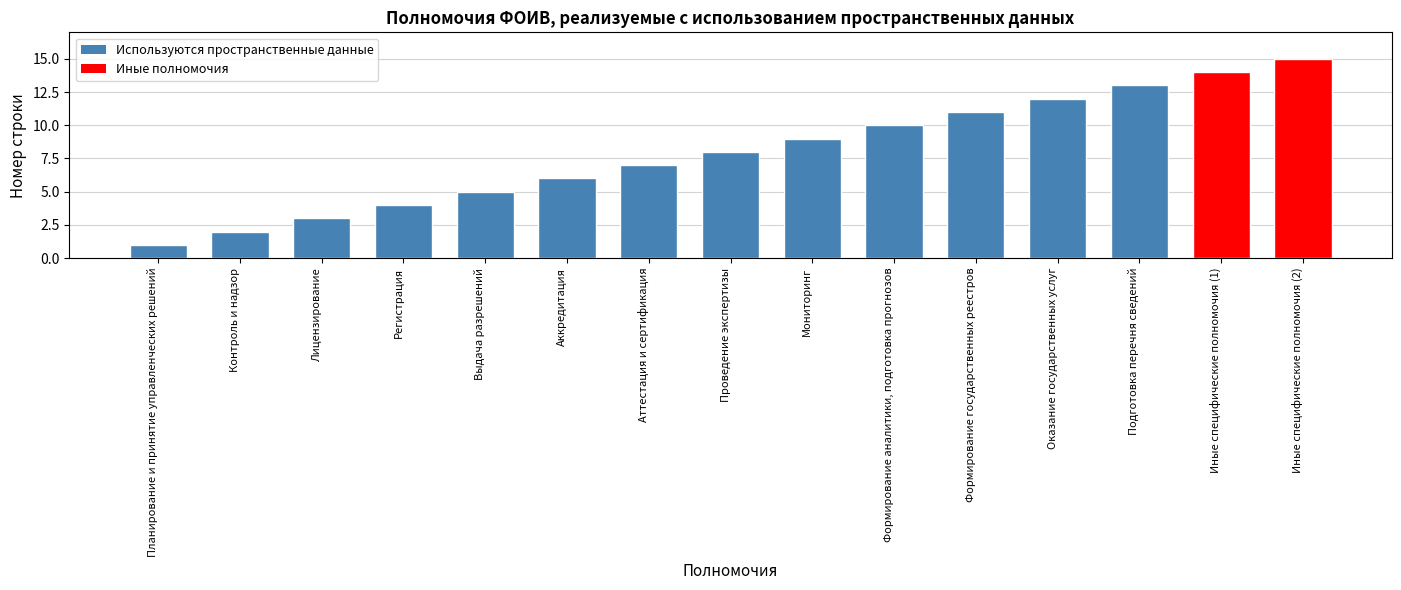

The value at Формирование государственных реестров is 16. True or false?

False